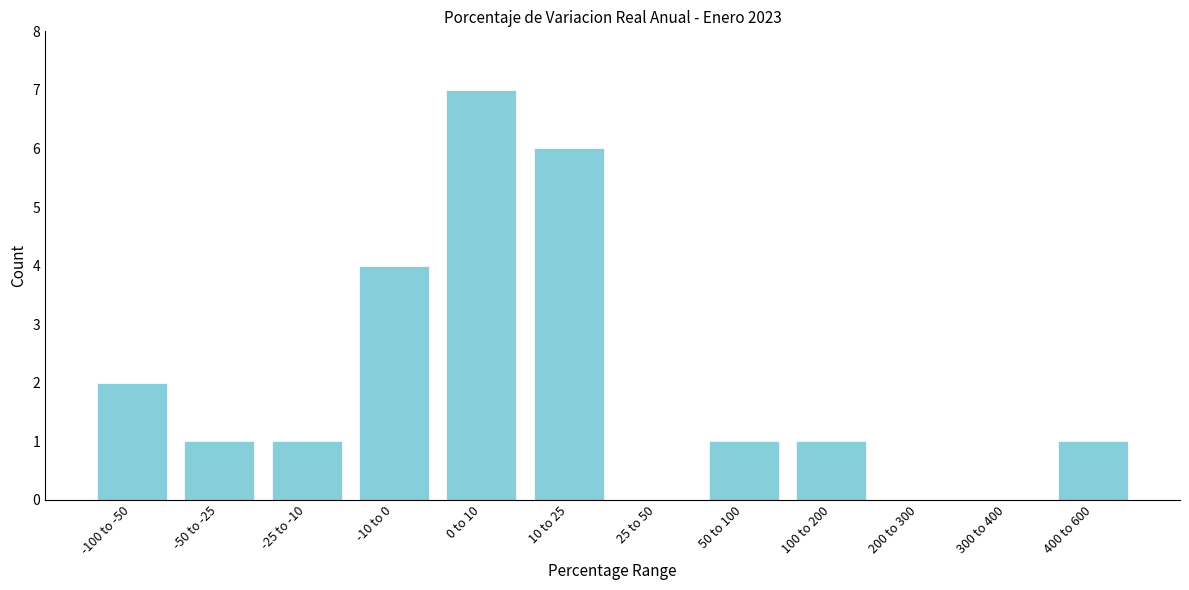

Reading left to right, transcribe all the data shown in this chart.

-100 to -50=2	-50 to -25=1	-25 to -10=1	-10 to 0=4	0 to 10=7	10 to 25=6	25 to 50=0	50 to 100=1	100 to 200=1	200 to 300=0	300 to 400=0	400 to 600=1